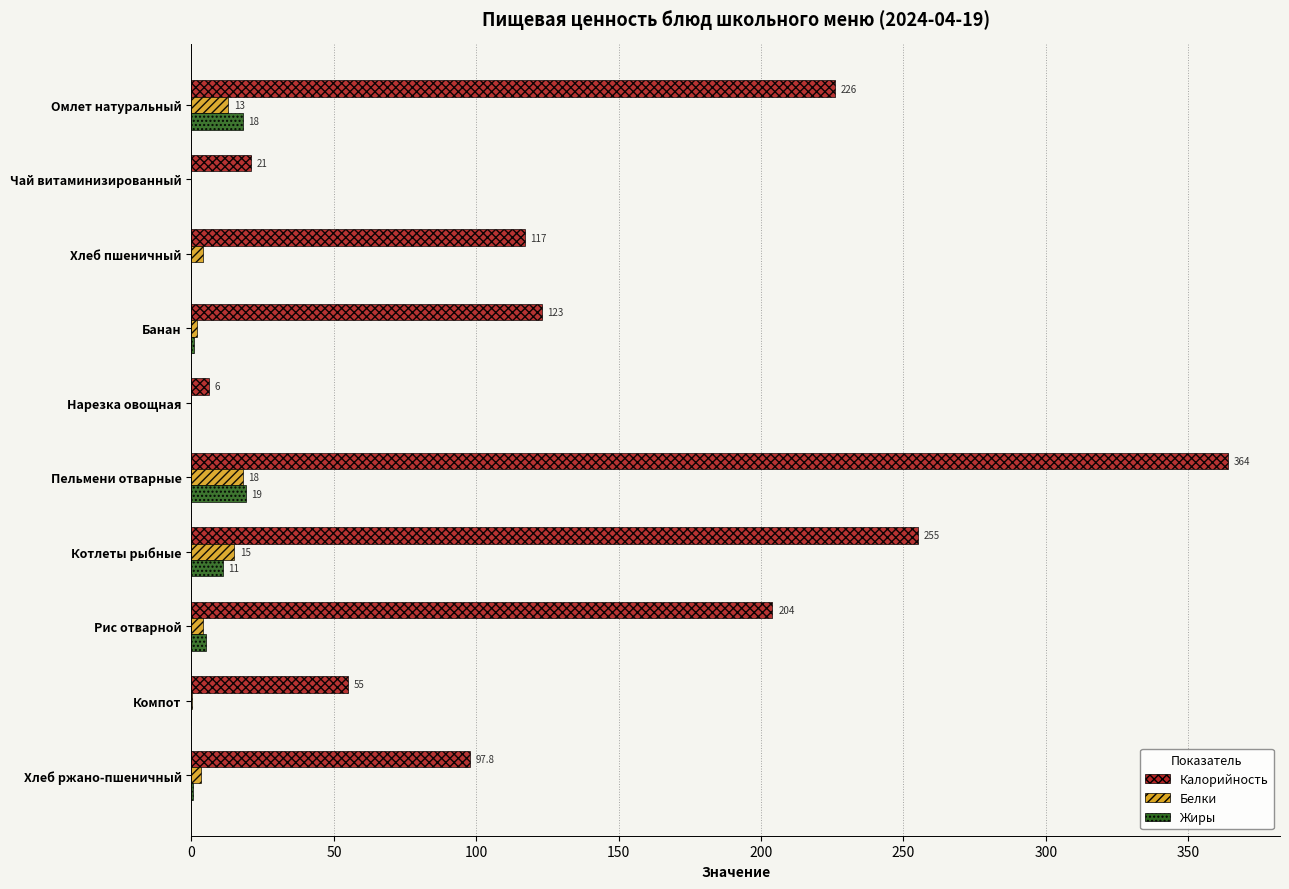

What is the highest value of the Жиры series?

19.0